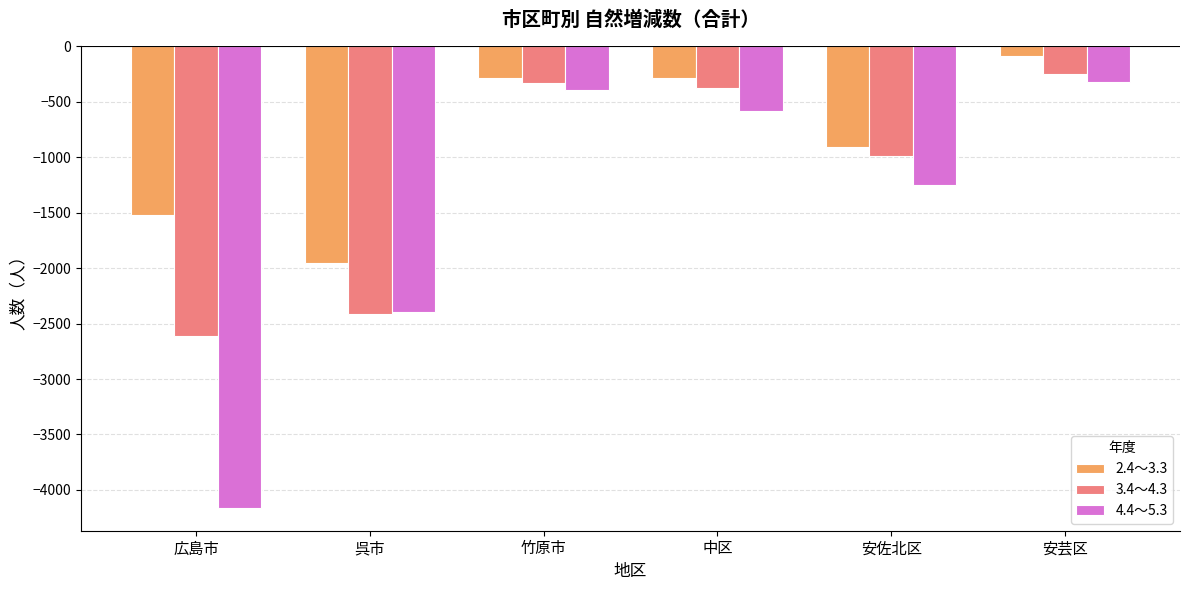

What is the difference between the highest and lowest values at 竹原市?

107